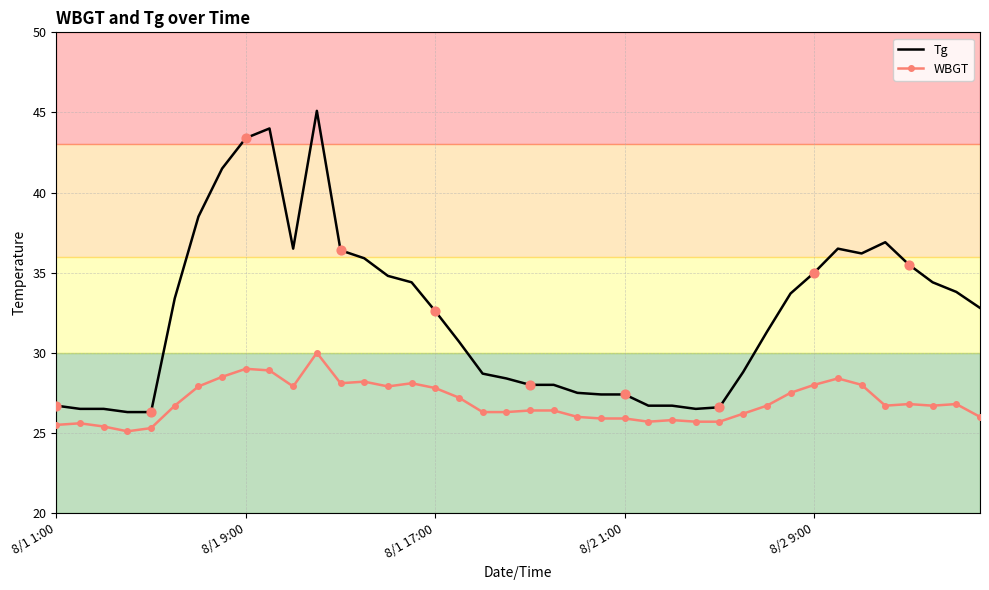

True or false: WBGT and Tg cross at least once.

False